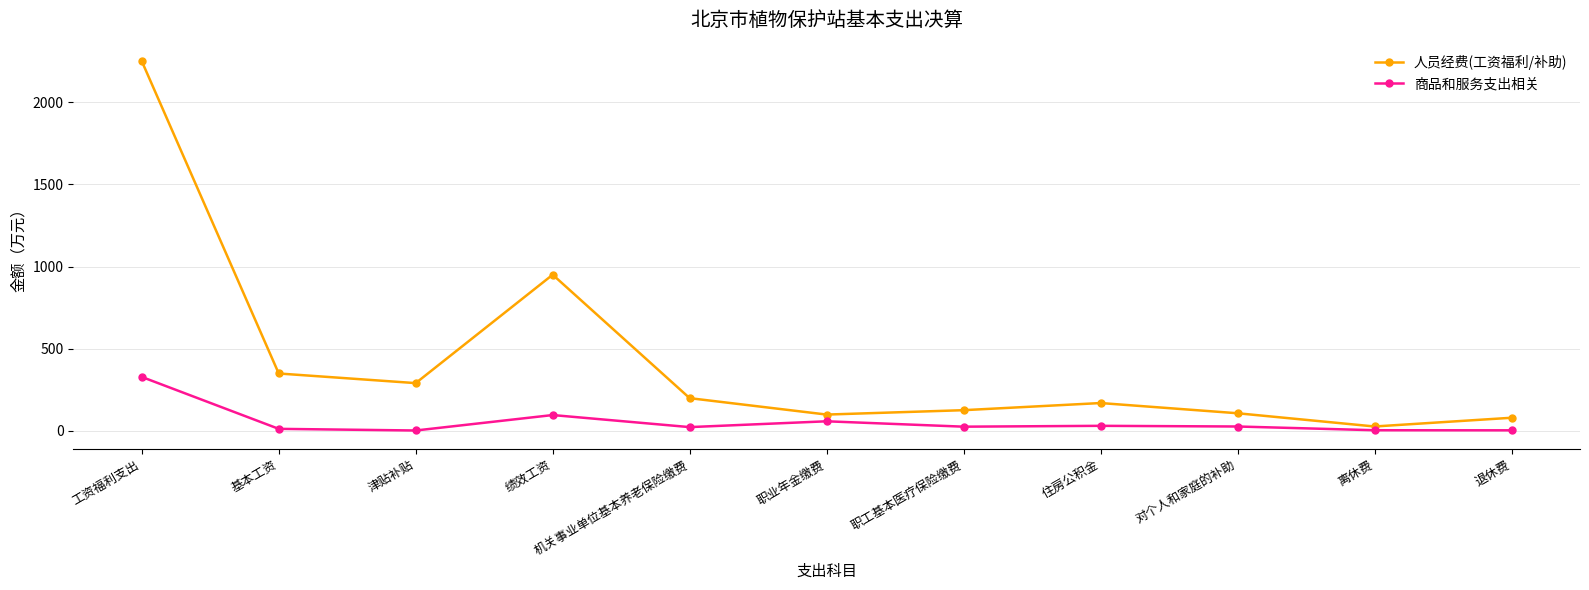

What is the average value of the 商品和服务支出相关 series?

56.2